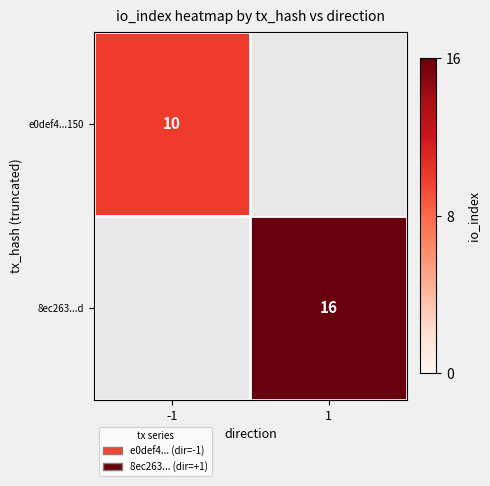

Is it true that 8ec263...d equals 16 at 1?

True